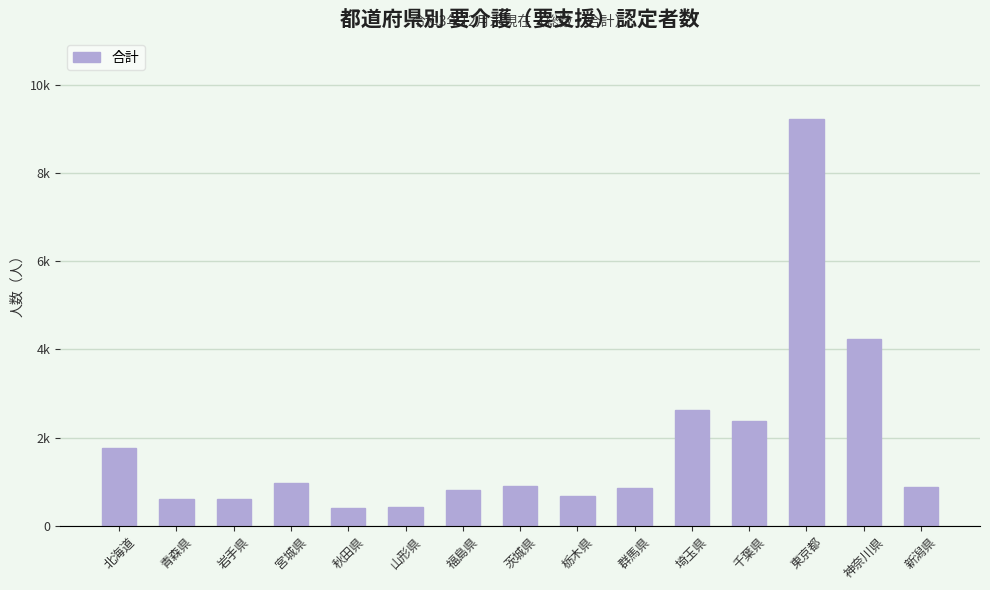

What is the greatest value displayed?

9217